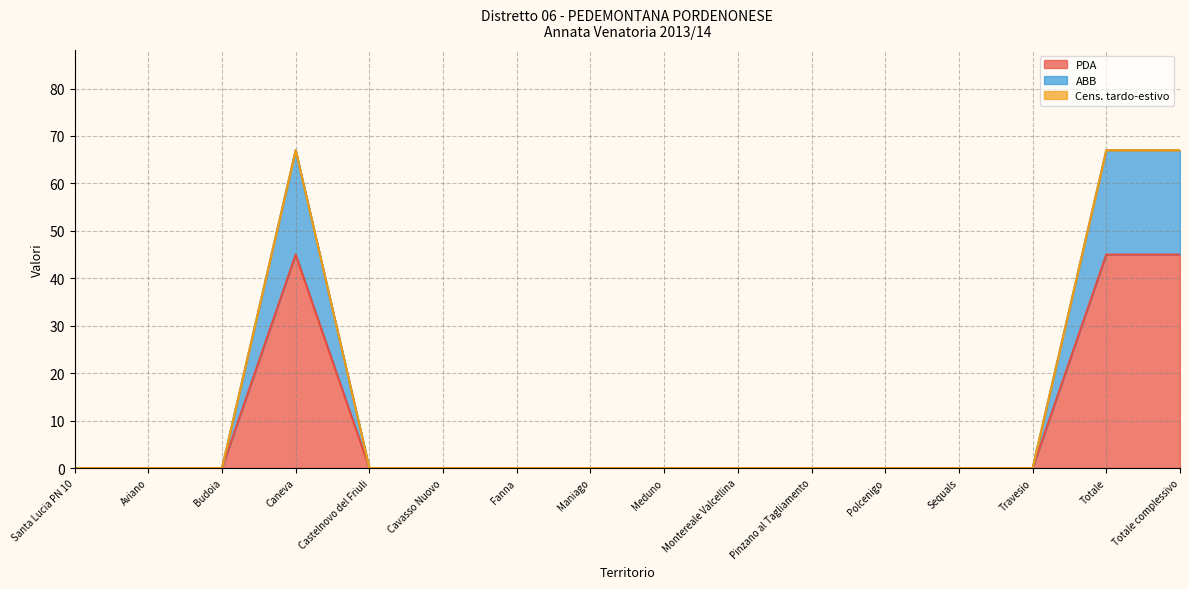

Where is the first local maximum for PDA?

Caneva